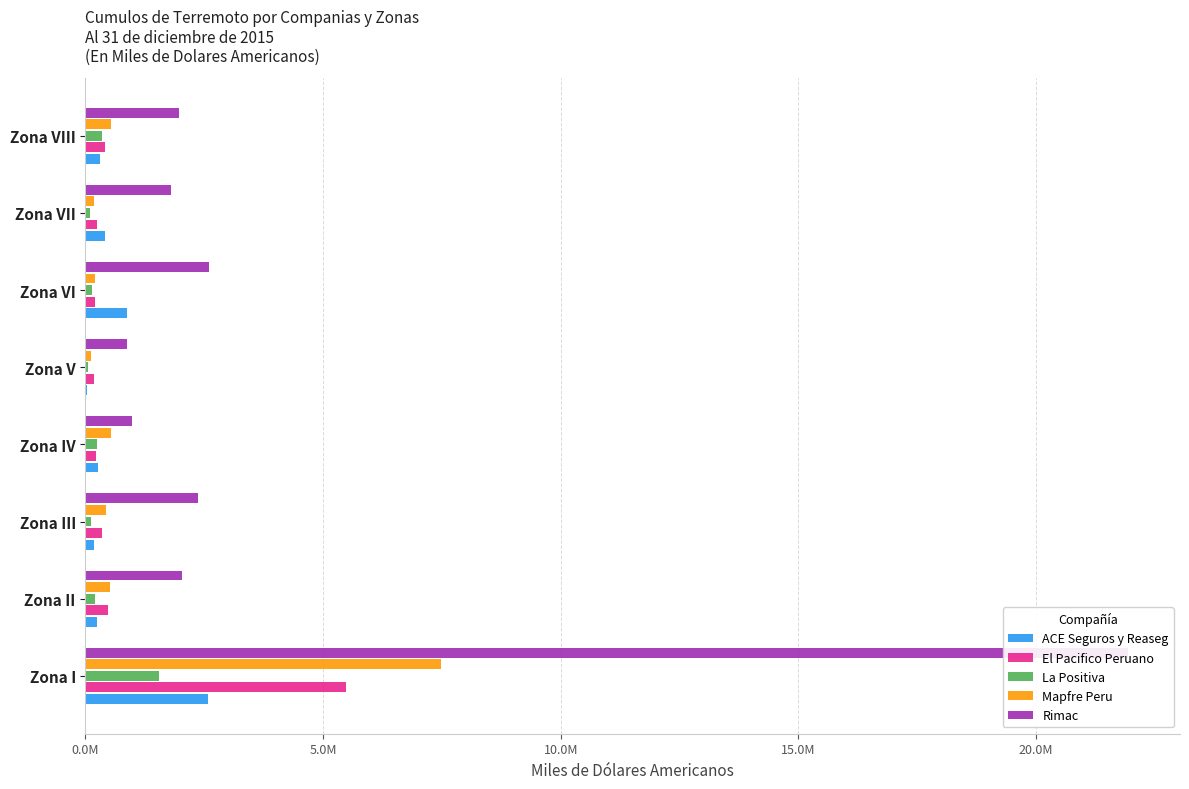

How many categories are shown in the chart?

8